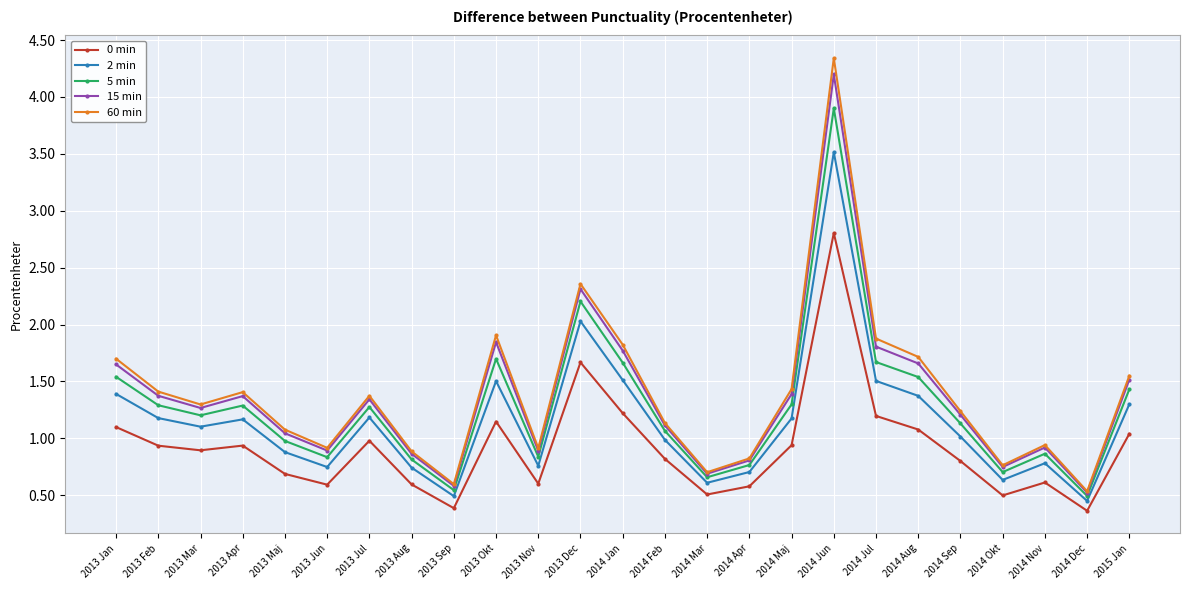

True or false: 2 min and 60 min cross at least once.

False